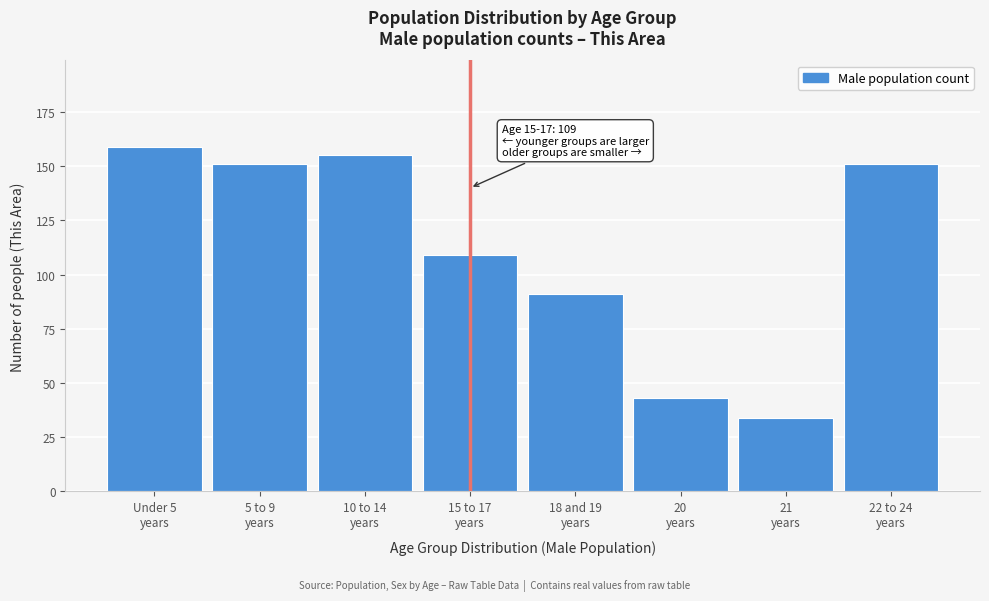

Reading right to left, list all the values displayed in this chart.

151	34	43	91	109	155	151	159